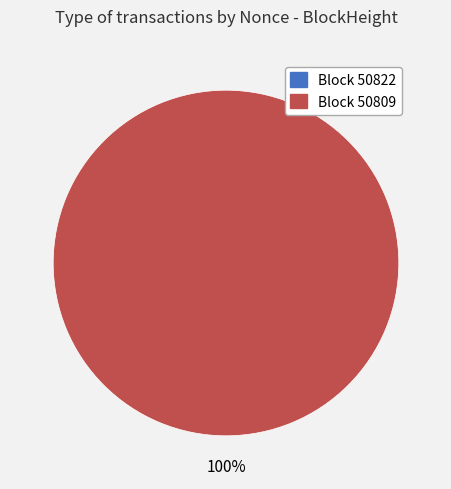

What is the majority slice?

50809